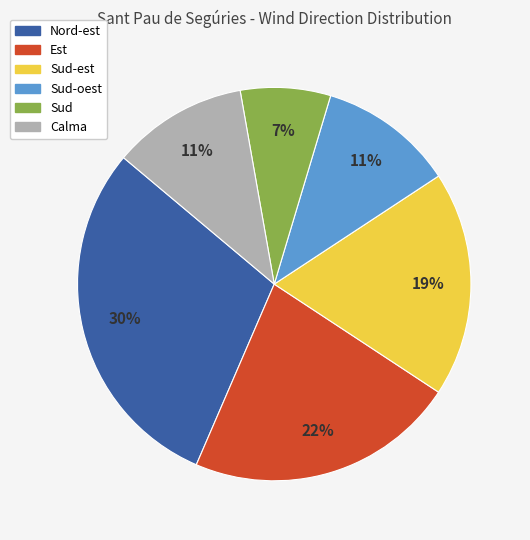

To the nearest percent, what is the average slice percentage?

17%